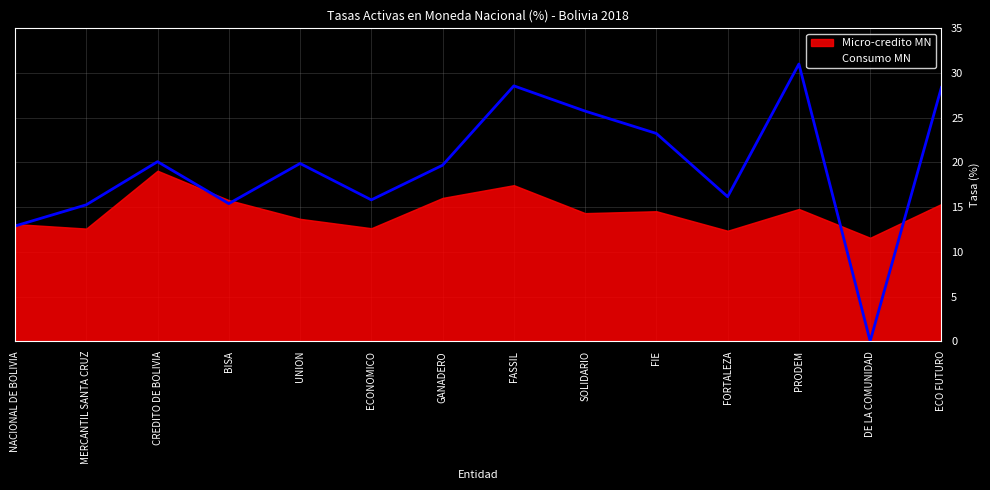

What is the label of the 8th point from the left?

FASSIL